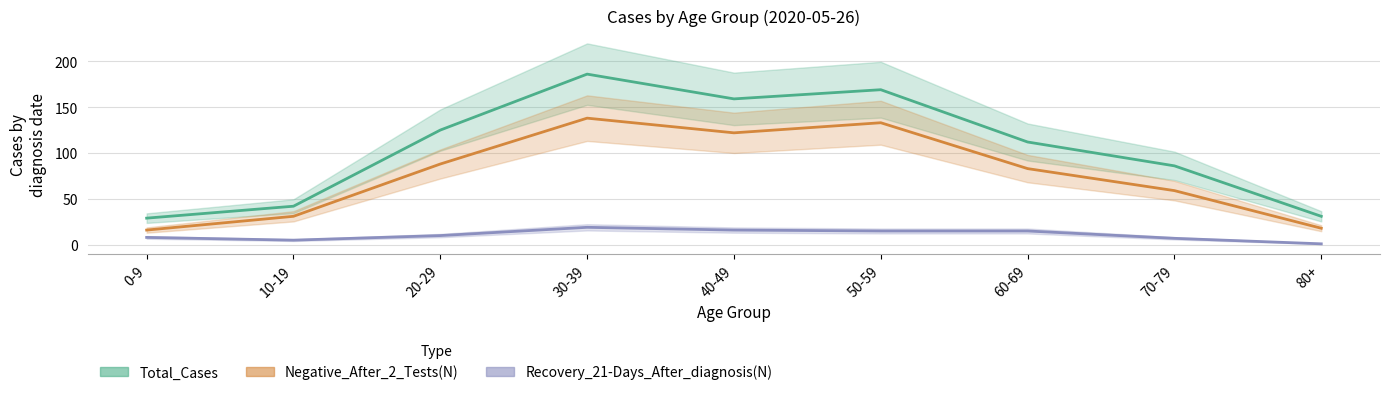

In Recovery_21-Days_After_diagnosis(N), how many points are higher than both neighbors (excluding endpoints)?

1